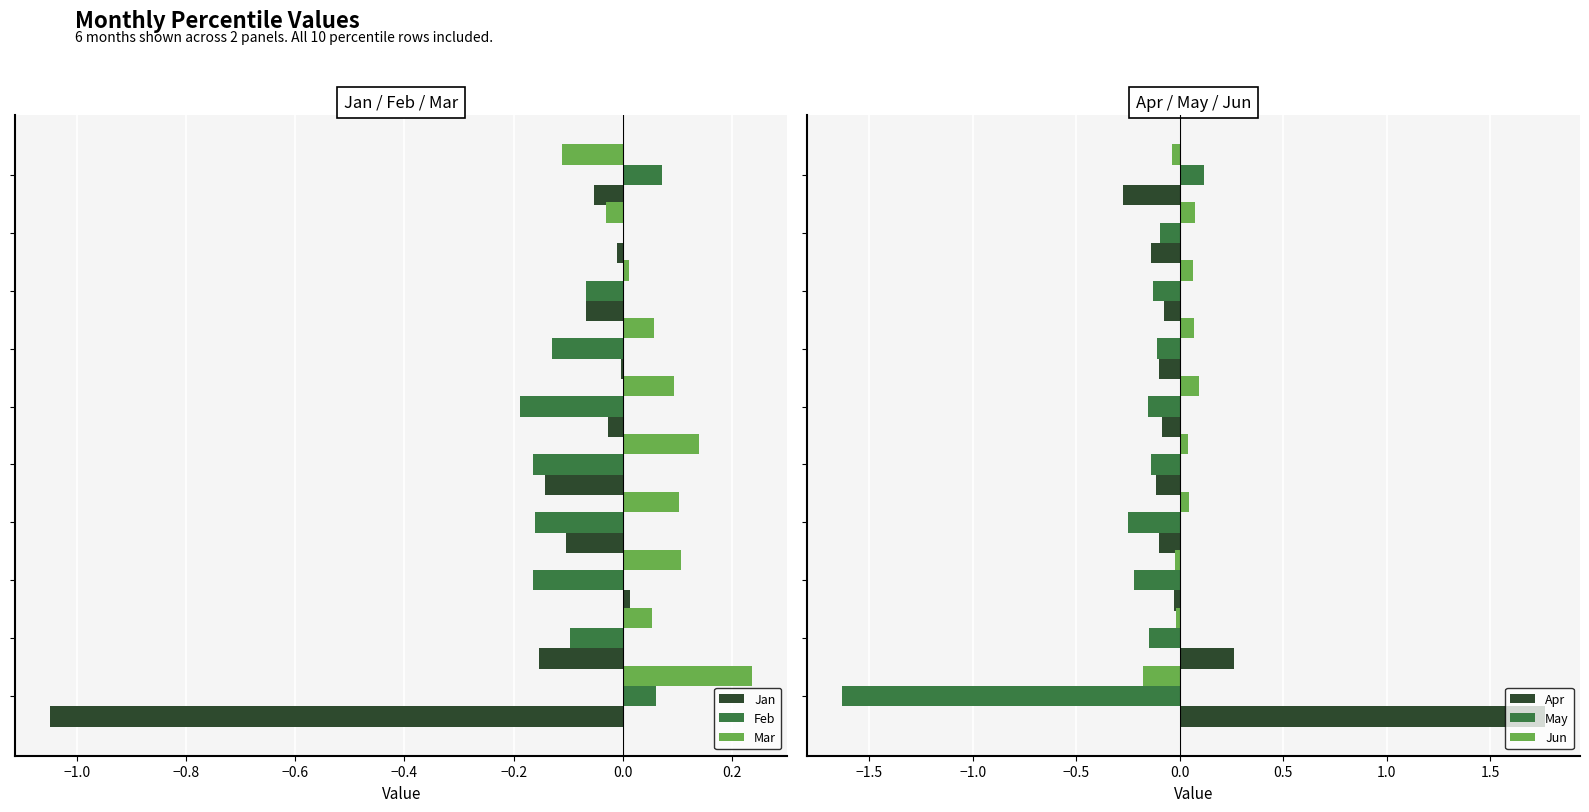

What is the value of the Apr bar at the 4th from the left?

-0.1